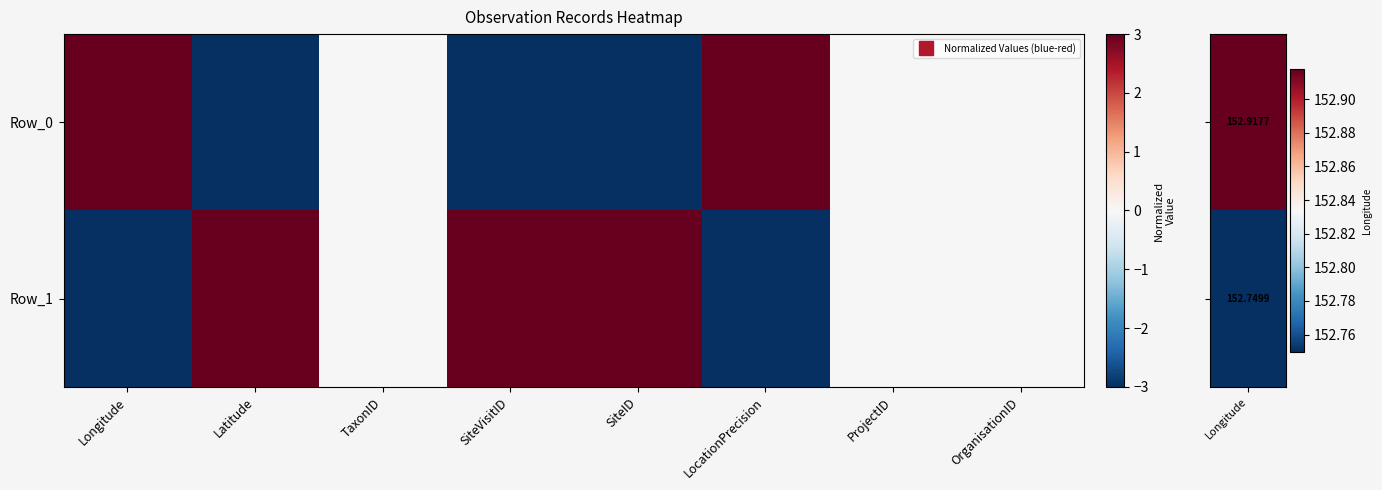

List the series in order of their overall mean, highest first.

Row_1, Row_0